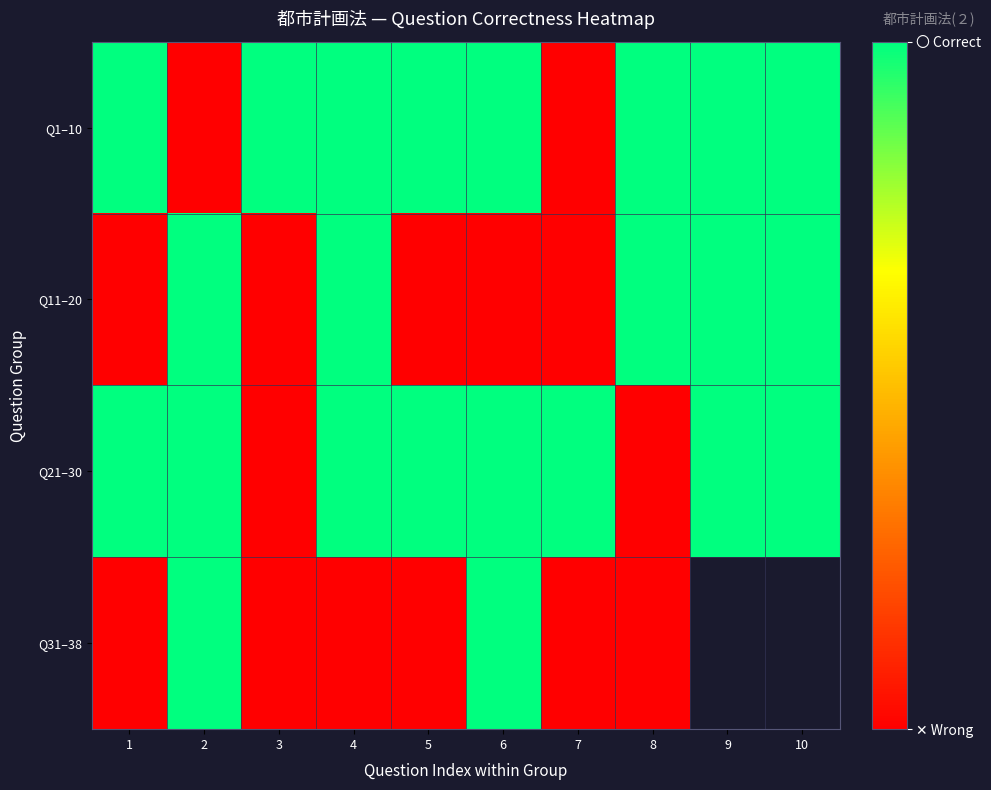

How many categories are shown in the chart?

10